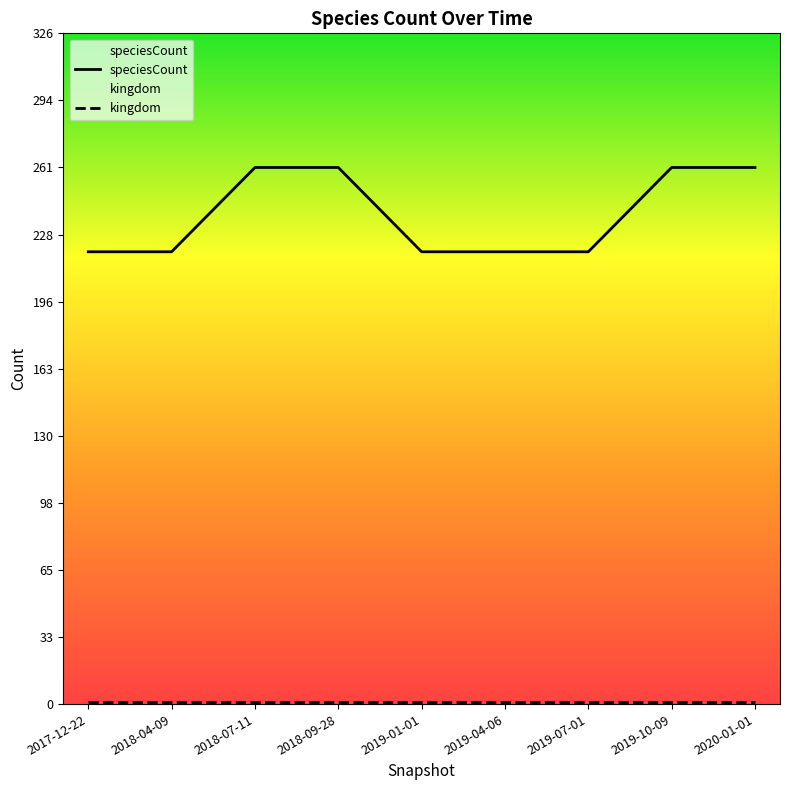

What is the maximum value shown in the chart?

261